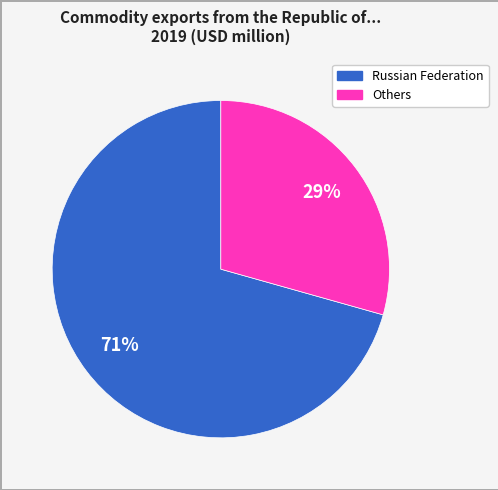

Is there any slice that represents more than half of the pie?

Yes